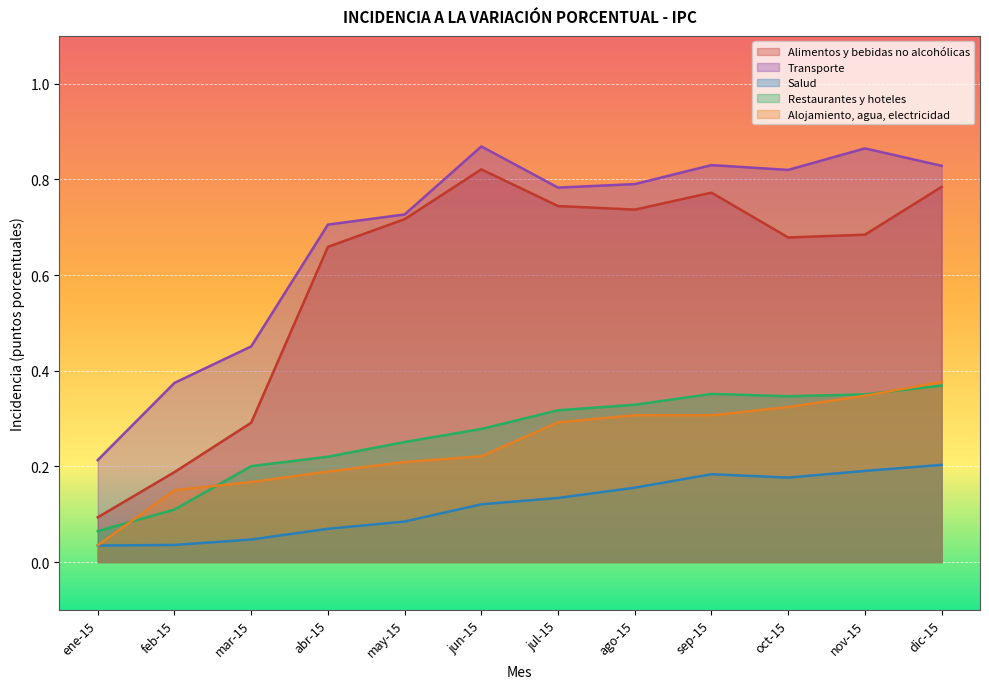

Count the number of categories in the chart.

12